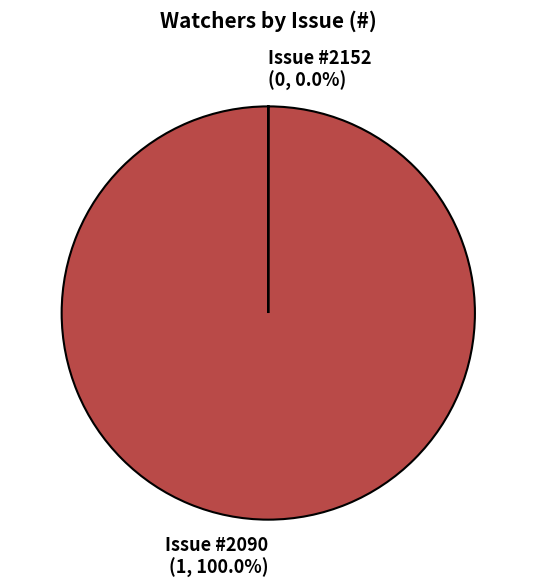

Does any single category account for the majority?

Yes